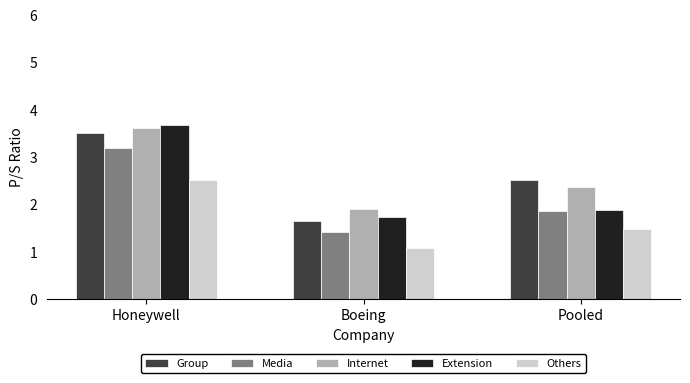

Where is Others nearest to the value 1?

Boeing